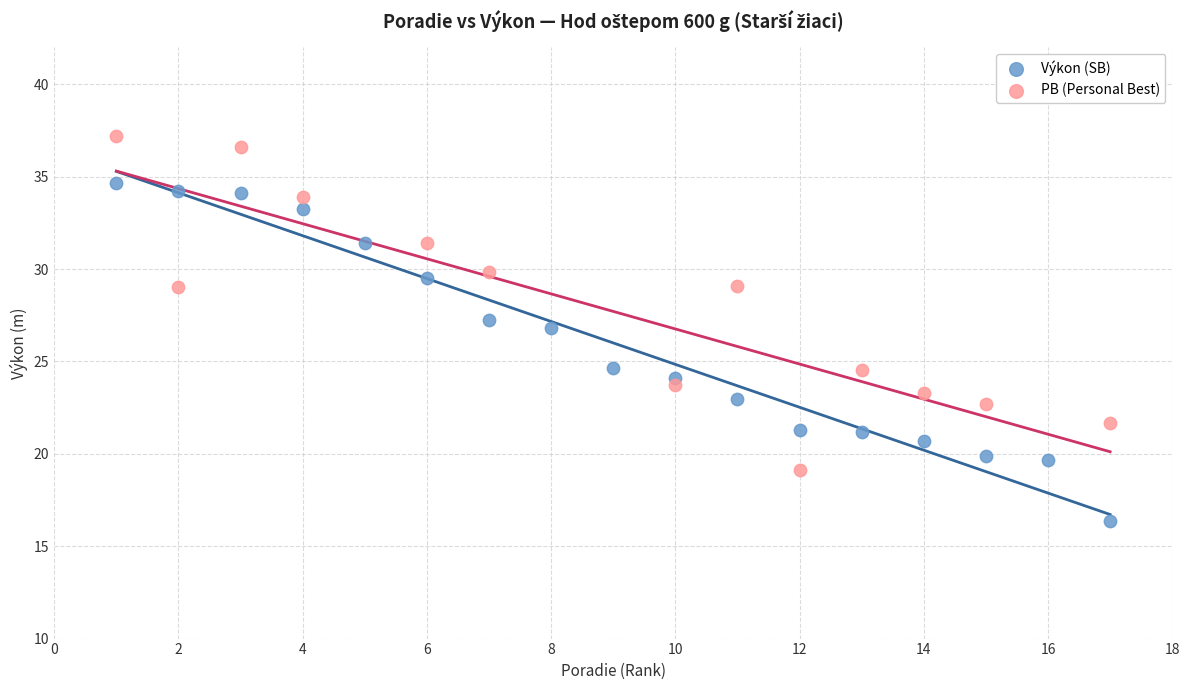

Which series contains the highest Y value?

PB (Personal Best)